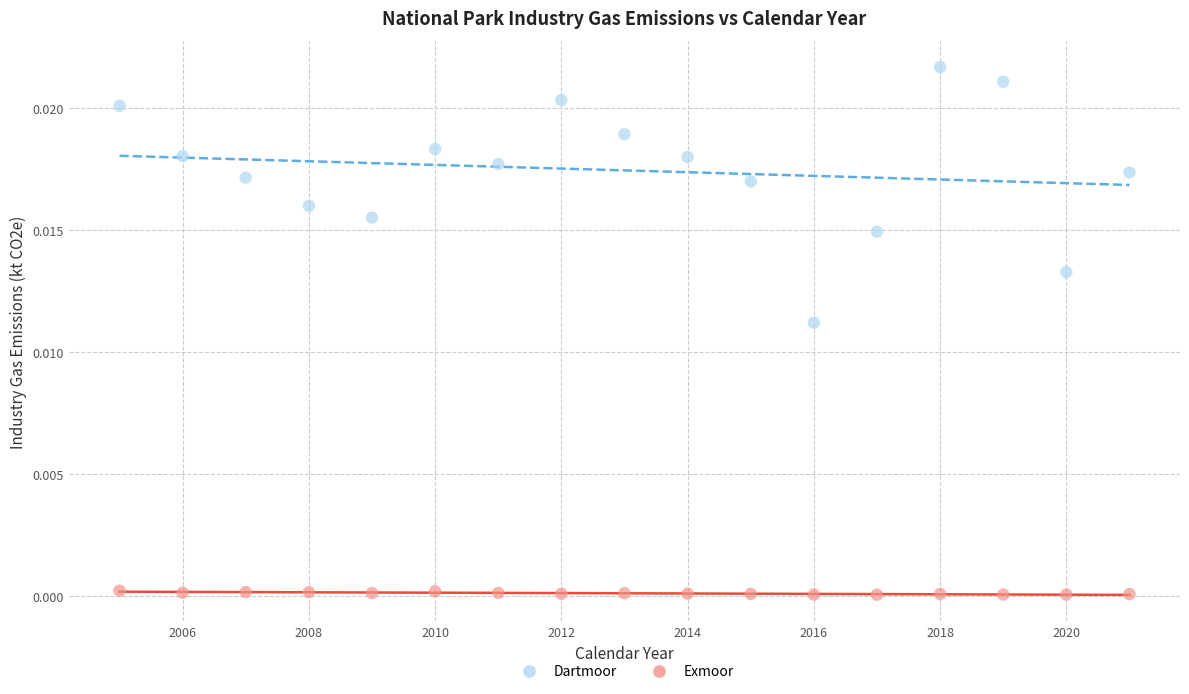

What is the X range (max minus min) for the scatter plot?

16.0